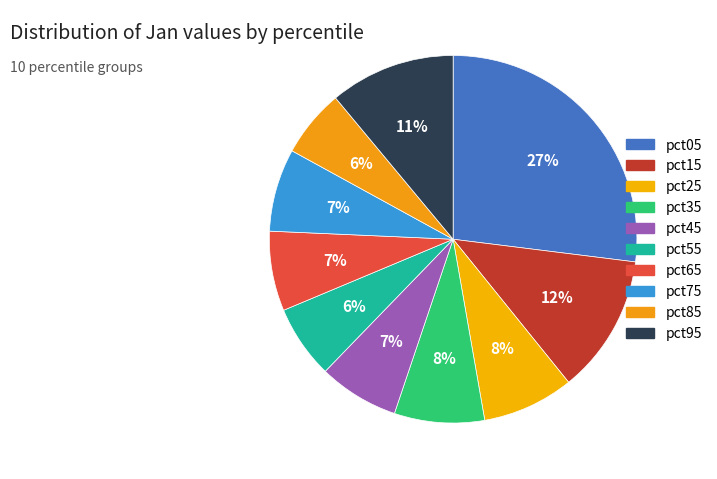

To the nearest percent, what is the combined percentage of pct15 and pct75?

19%